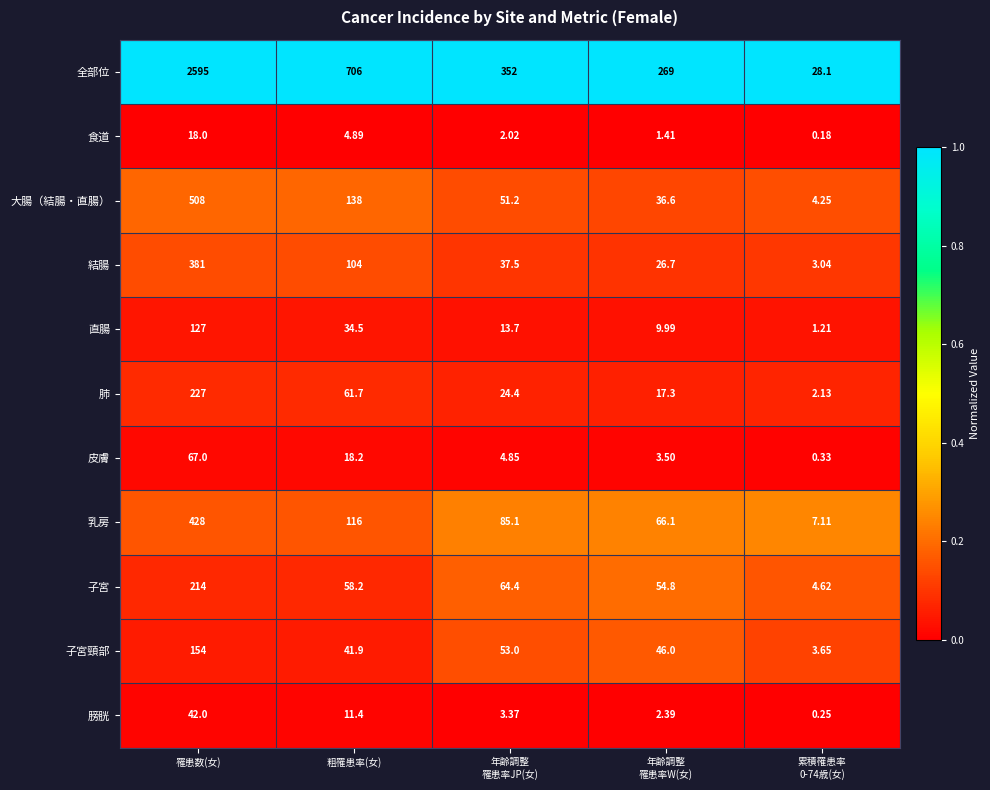

What is the difference between the highest and lowest values at 年齢調整
罹患率JP(女)?

350.0